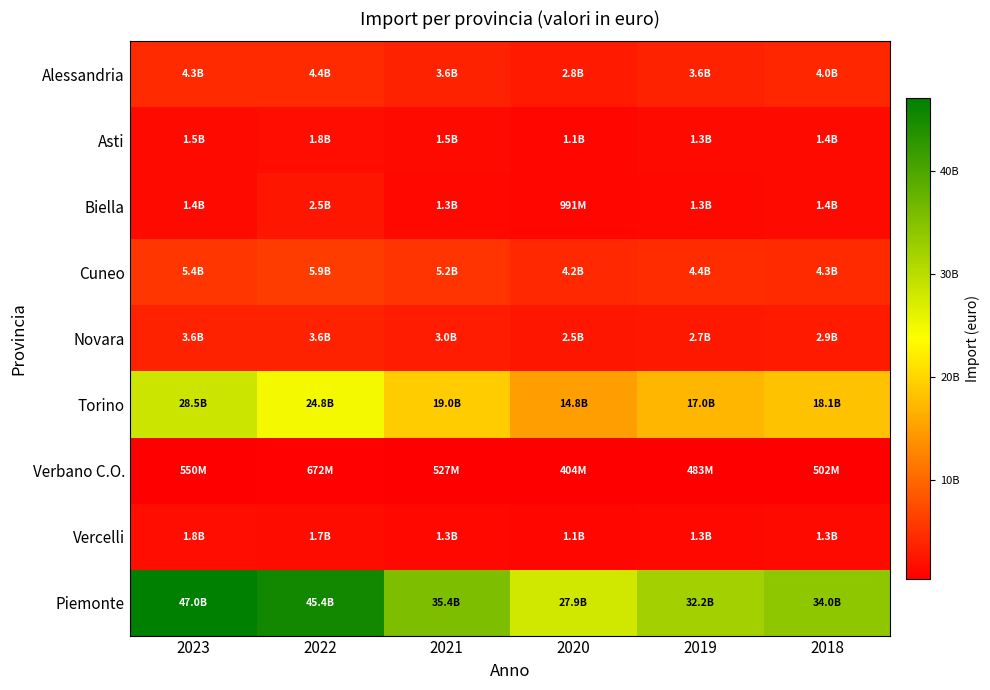

At which category is the sum across all series the highest?

2023